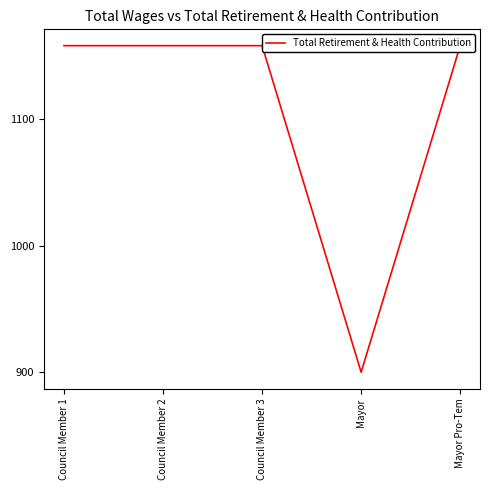

Rank the categories by value from lowest to highest.

Mayor, Council Member 1, Council Member 2, Council Member 3, Mayor Pro-Tem